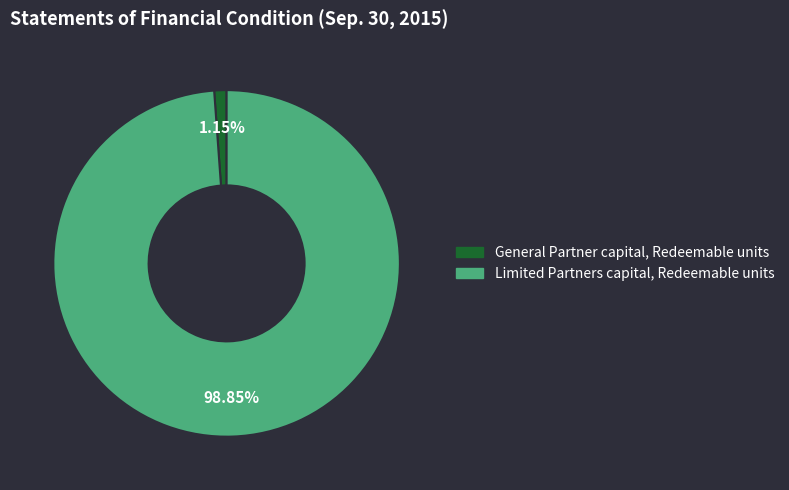

Rank the categories by value from highest to lowest.

Limited Partners capital, Redeemable units, General Partner capital, Redeemable units